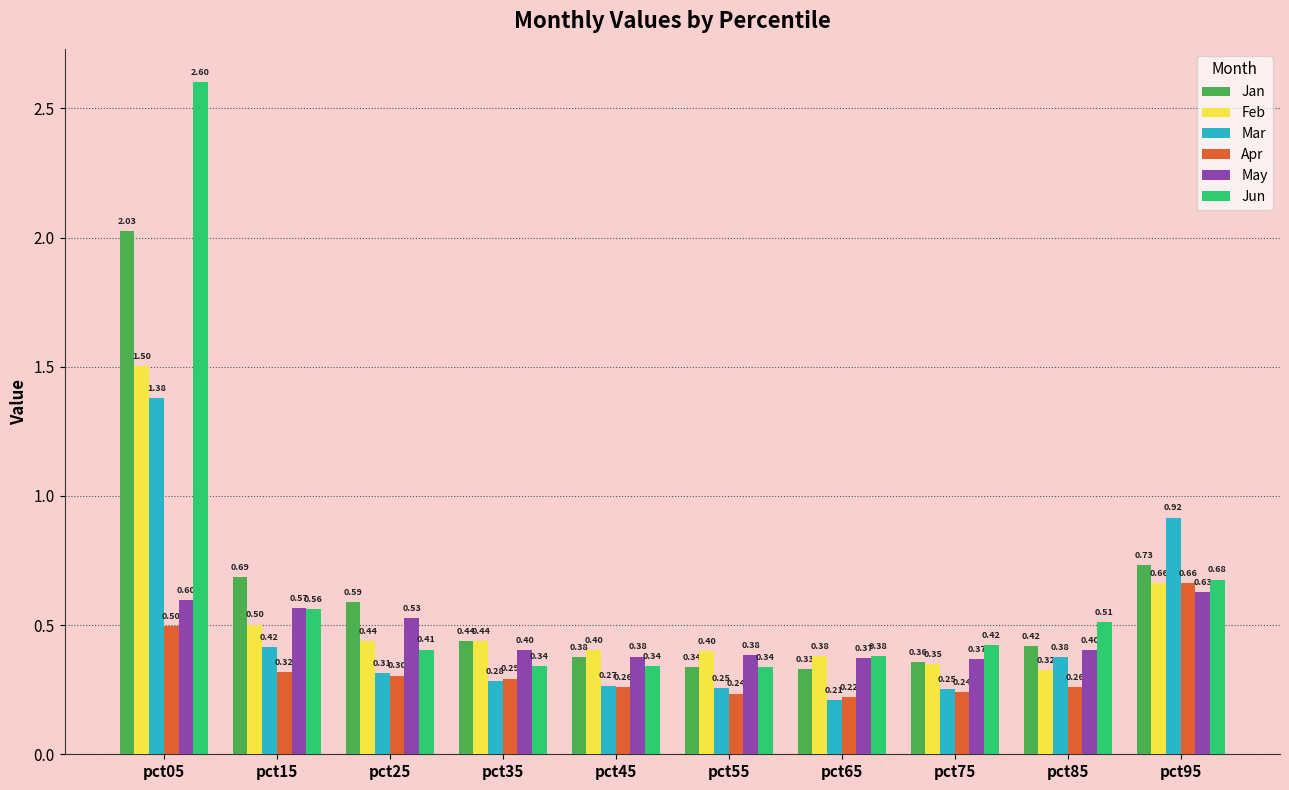

What is the sum of all Feb values?

5.4